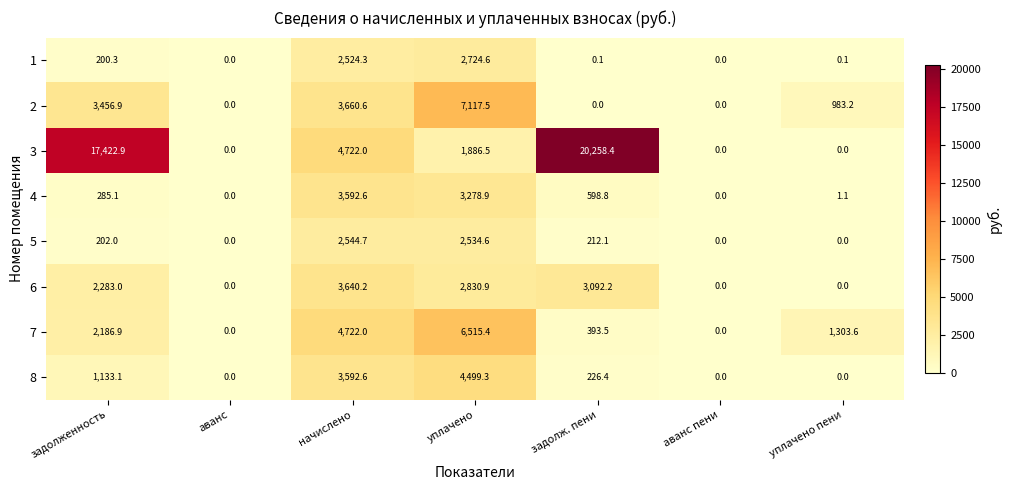

Count the number of data series in this chart.

8